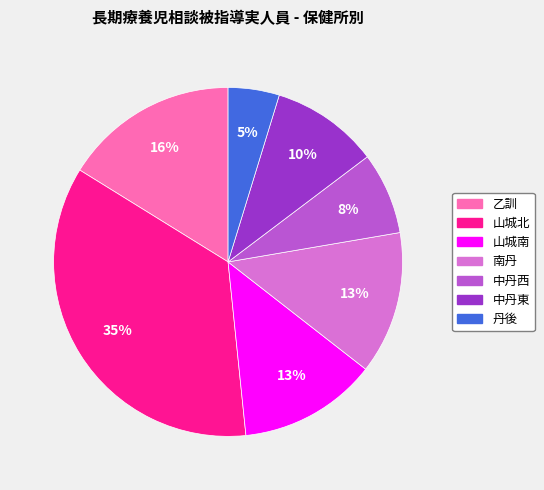

Which category has the smallest portion of the pie?

丹後